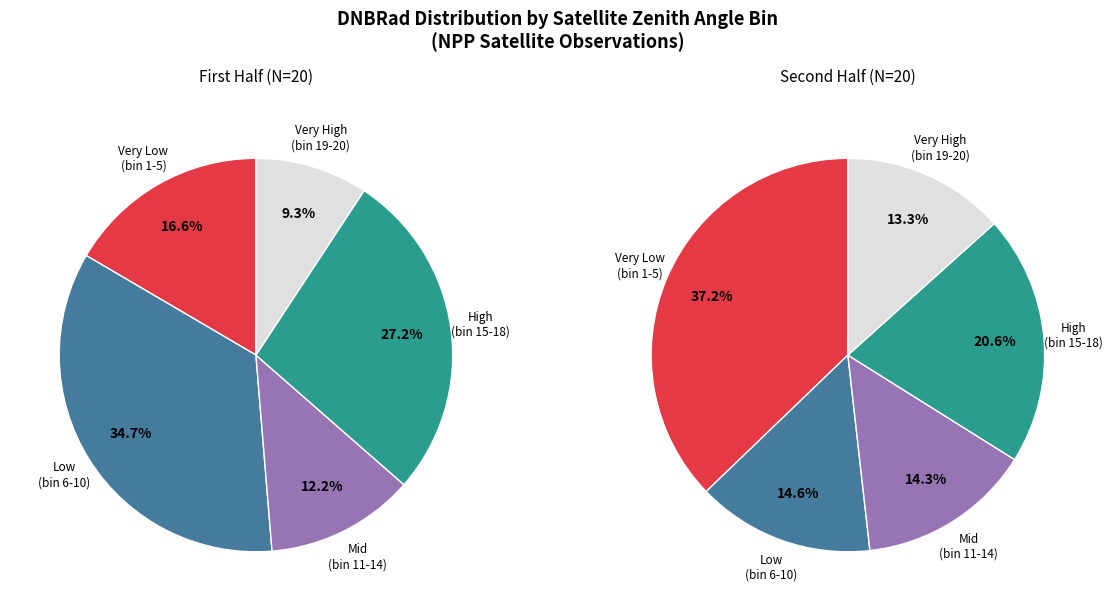

Is 3 the majority of the pie?

No